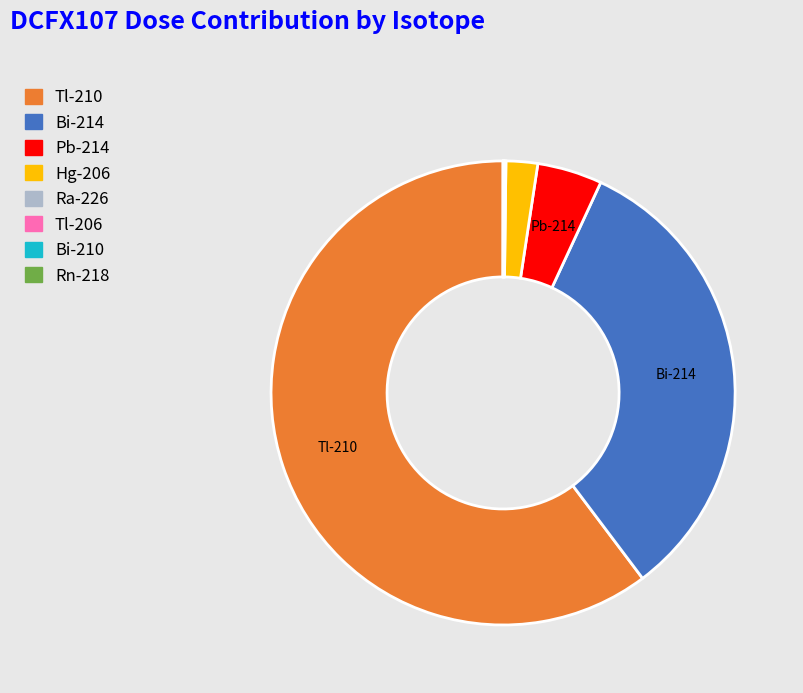

Is there any slice that represents more than half of the pie?

Yes